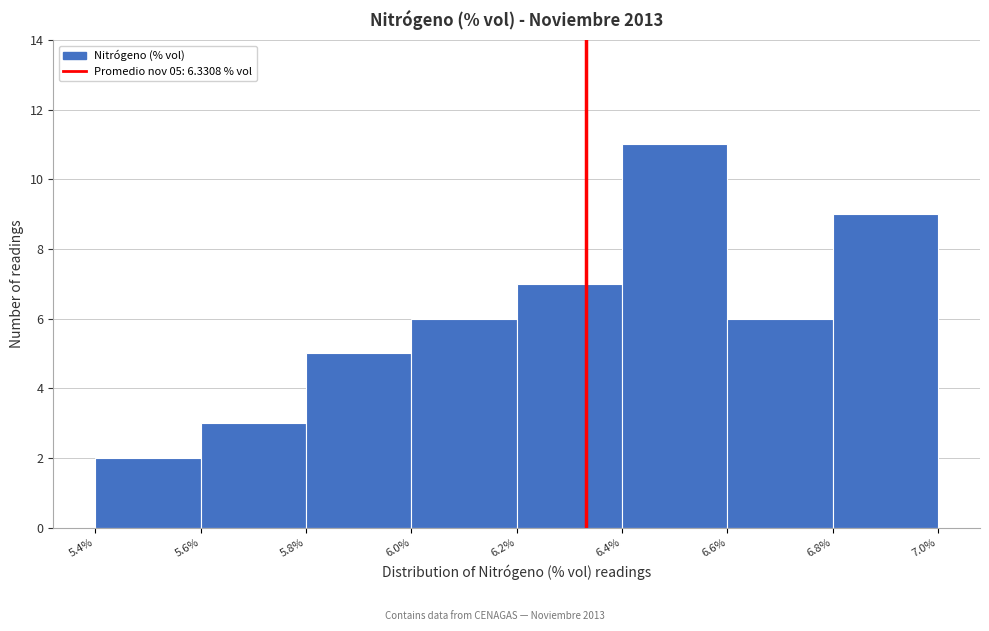

Over which range of the x-axis is the bar tallest?

6.4% to 6.6%